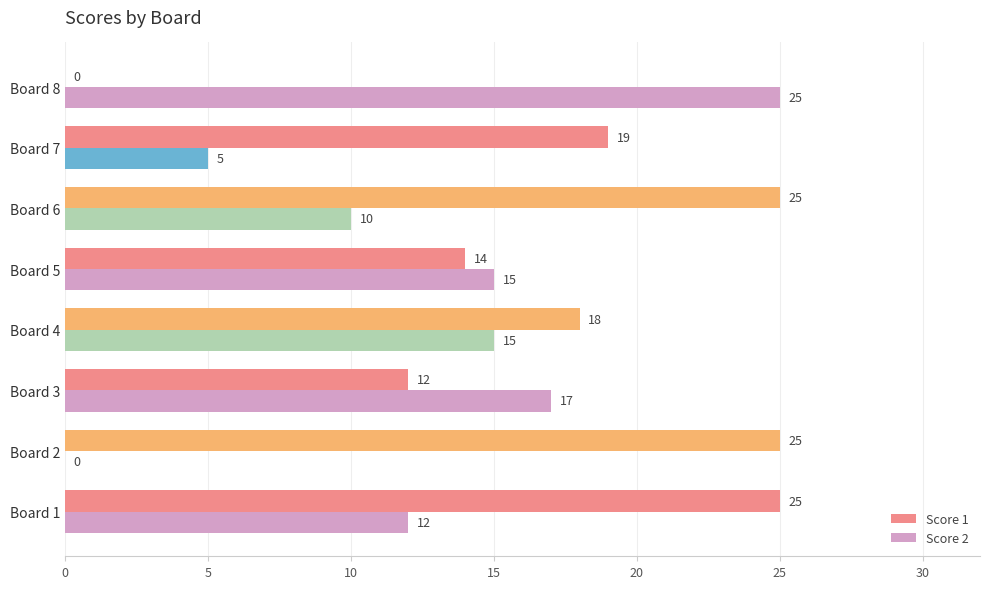

What is the value of the Score 2 bar at the 4th from the left?

15